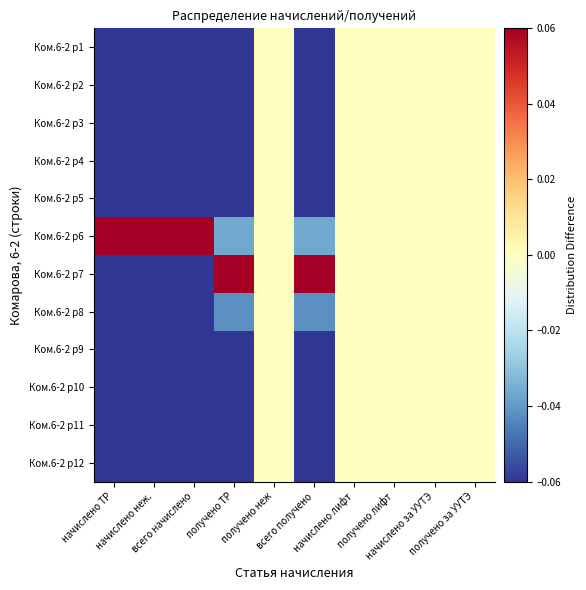

At which category is the sum across all series the highest?

начислено ТР